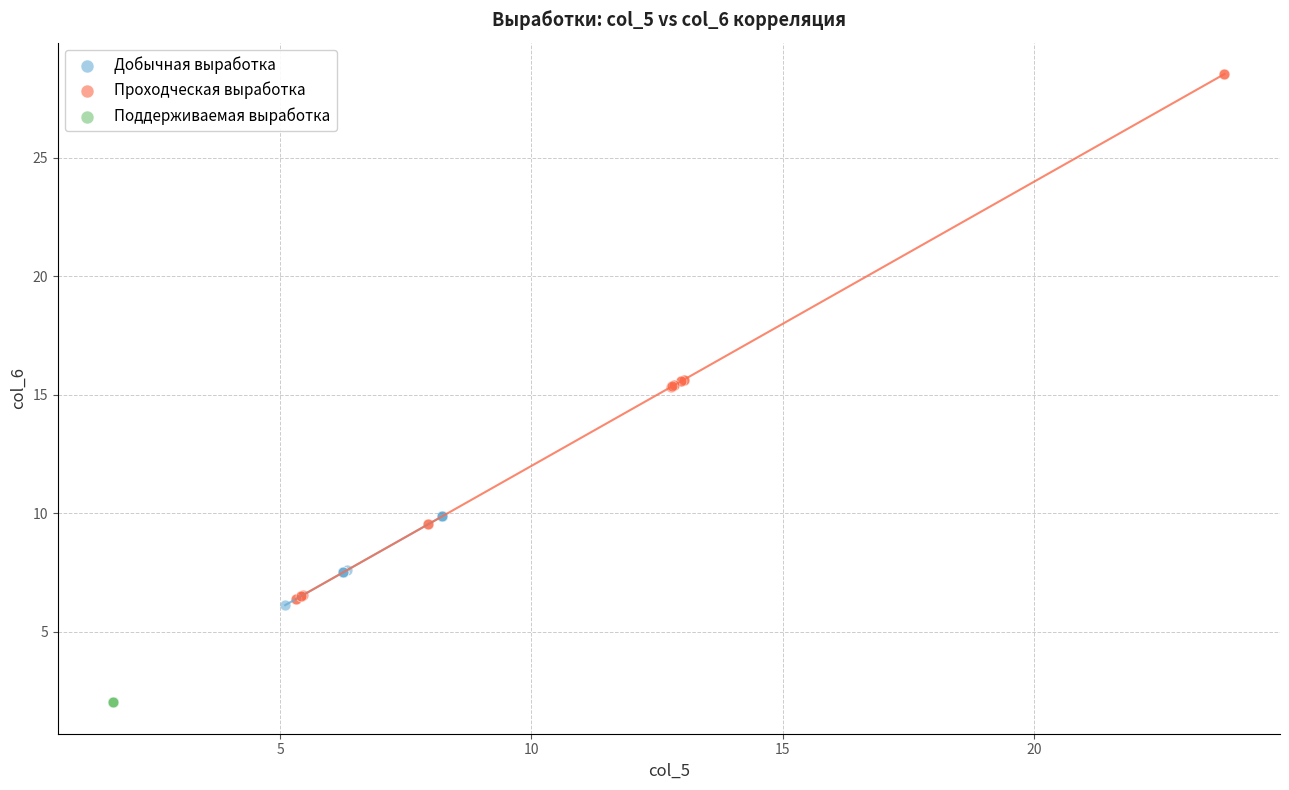

Which series reaches the minimum Y coordinate?

Поддерживаемая выработка